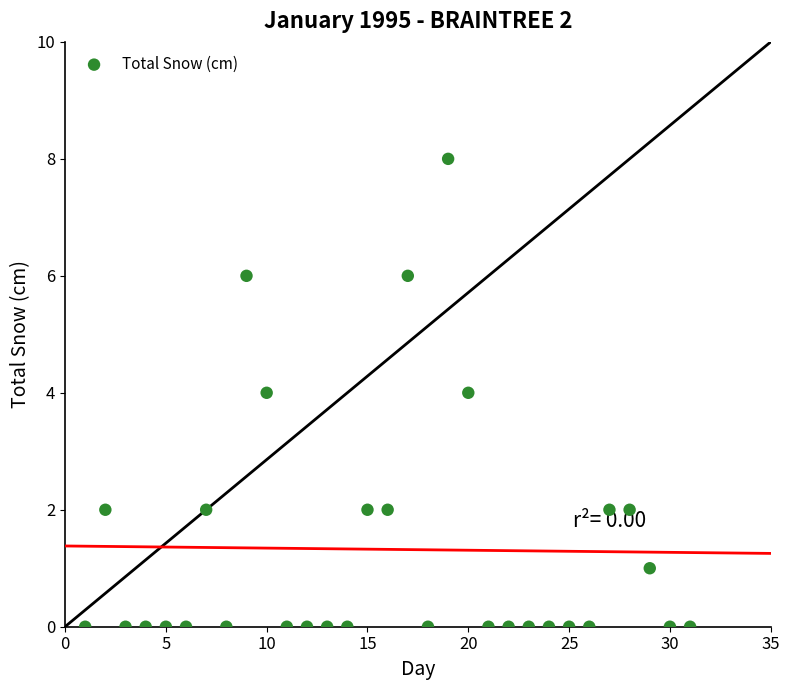

What is the range of Y values (max minus min)?

8